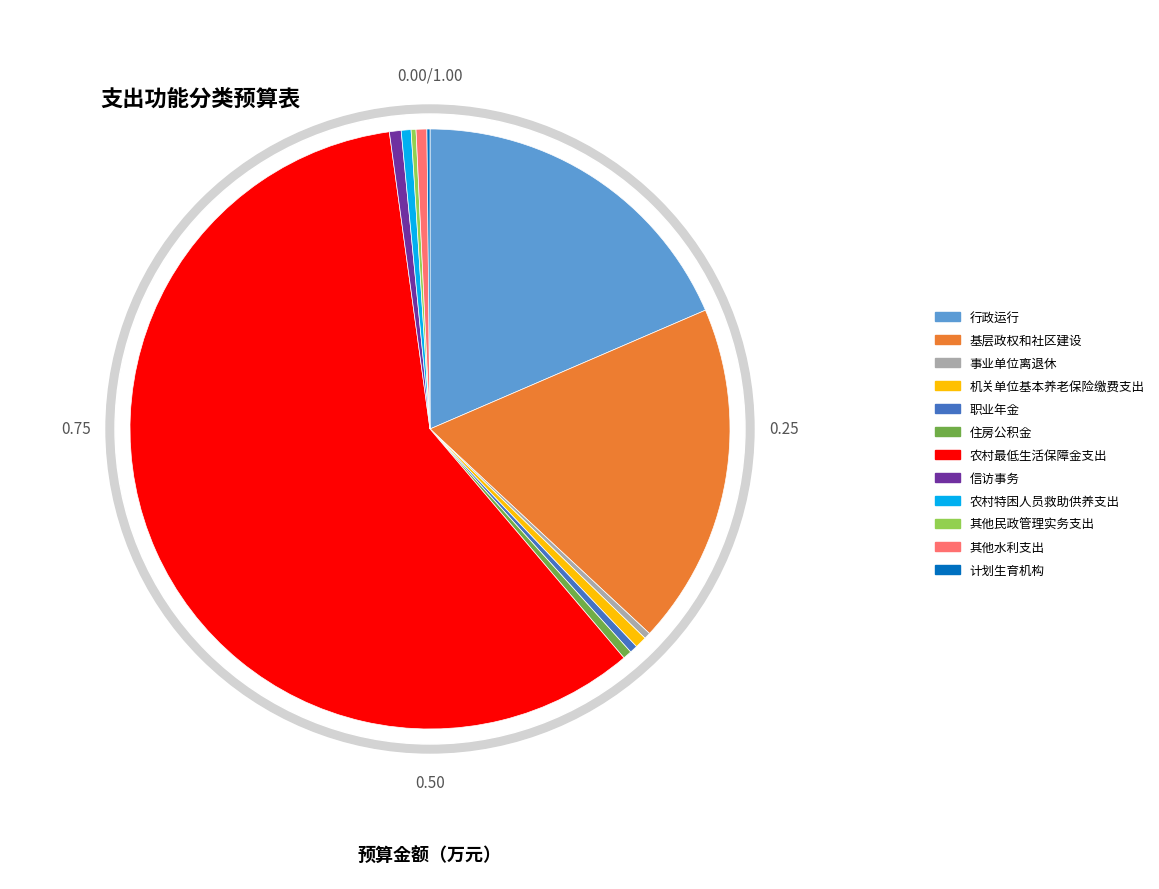

Which slice is the smallest?

计划生育机构